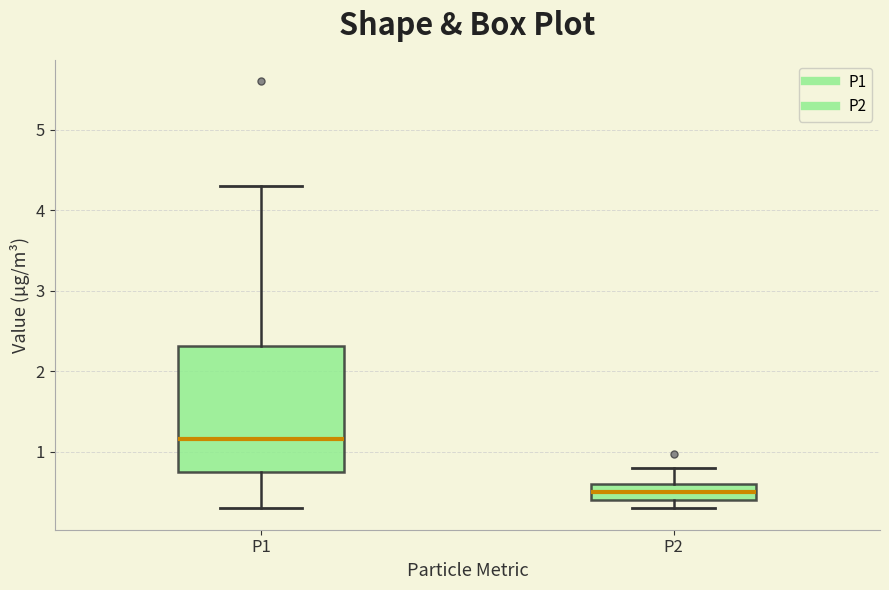

Where is the lower edge of the box for P1 on the y-axis? The values are not printed on the chart, so give them approximately, as read against the axis.

0.8